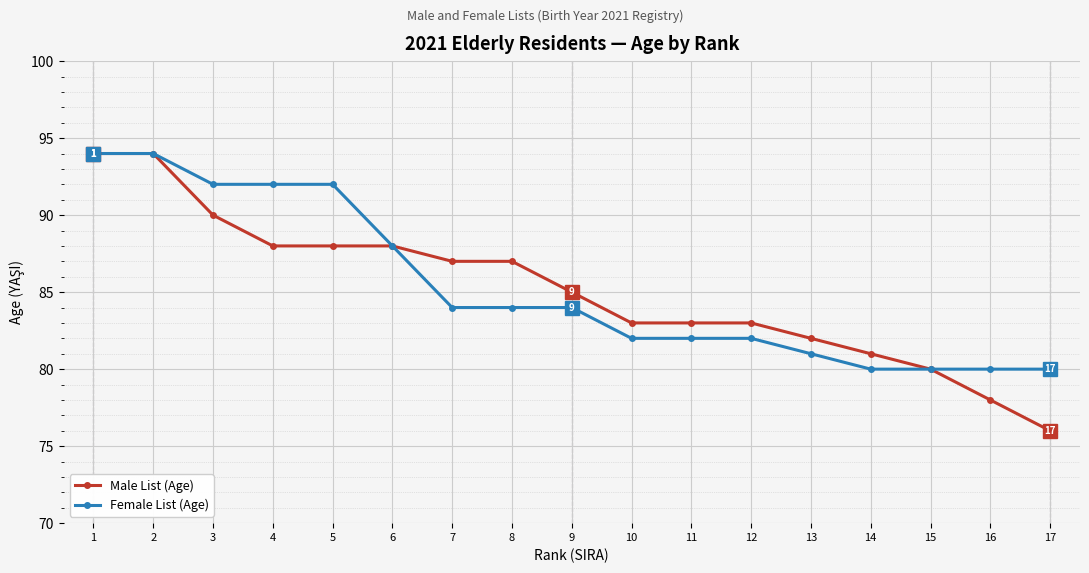

The value of Male List (Age) at 14 is 81. True or false?

True